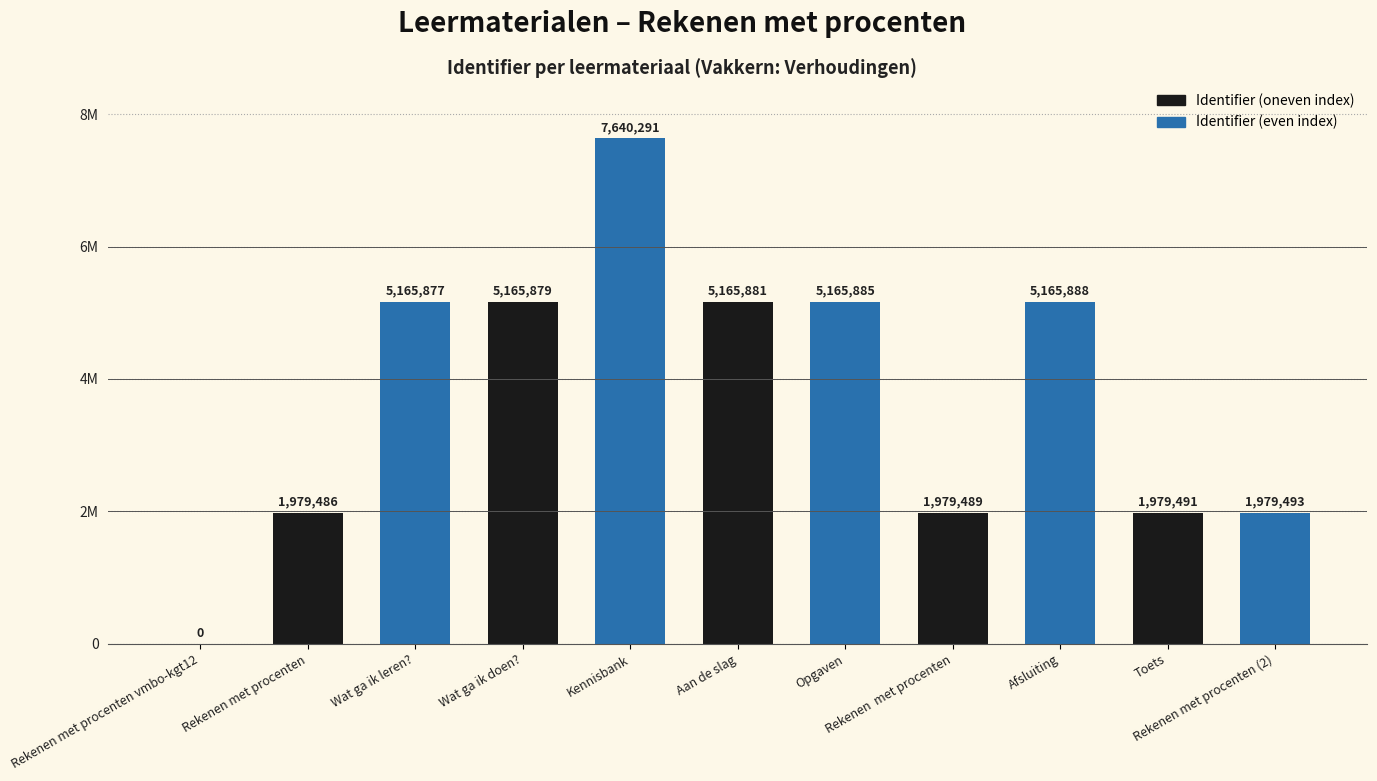

Rank the categories by value from highest to lowest.

Kennisbank, Afsluiting, Opgaven, Aan de slag, Wat ga ik doen?, Wat ga ik leren?, Rekenen met procenten (2), Toets, Rekenen  met procenten, Rekenen met procenten, Rekenen met procenten vmbo-kgt12